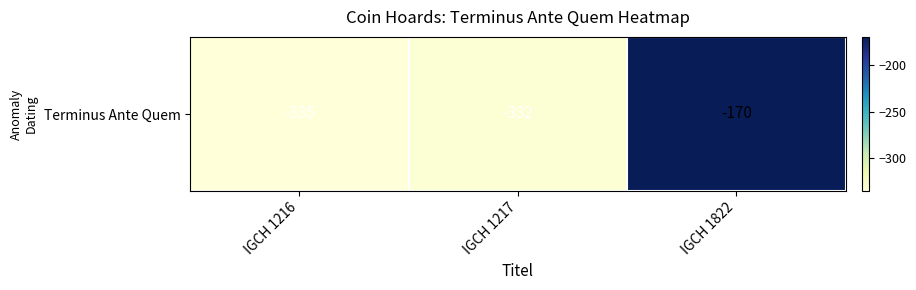

What is the maximum value shown in the chart?

-170